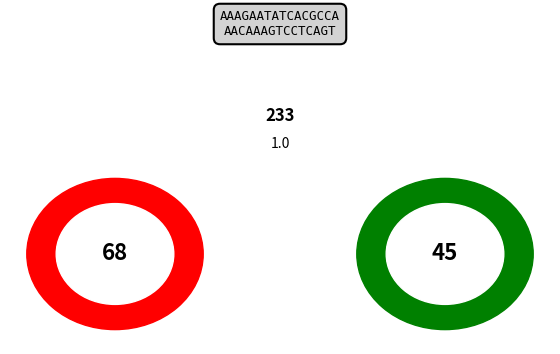

Does 34 account for over 50% of the chart?

No